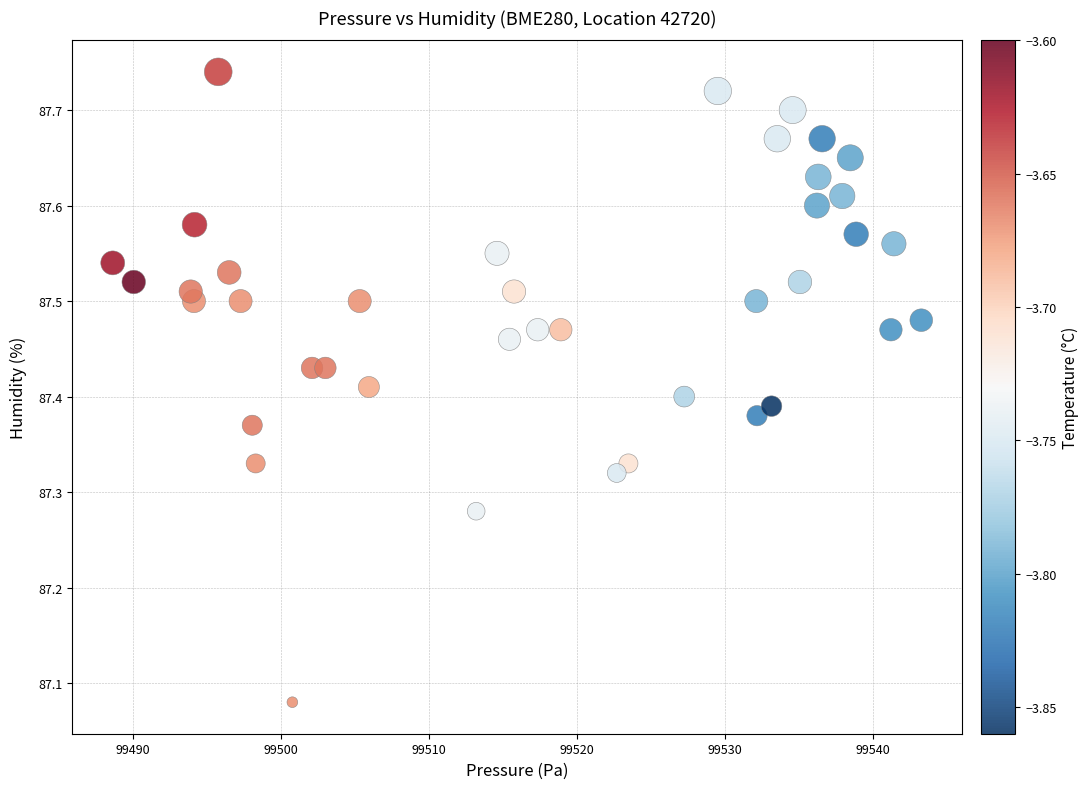

What is the range of X values (max minus min)?

54.6